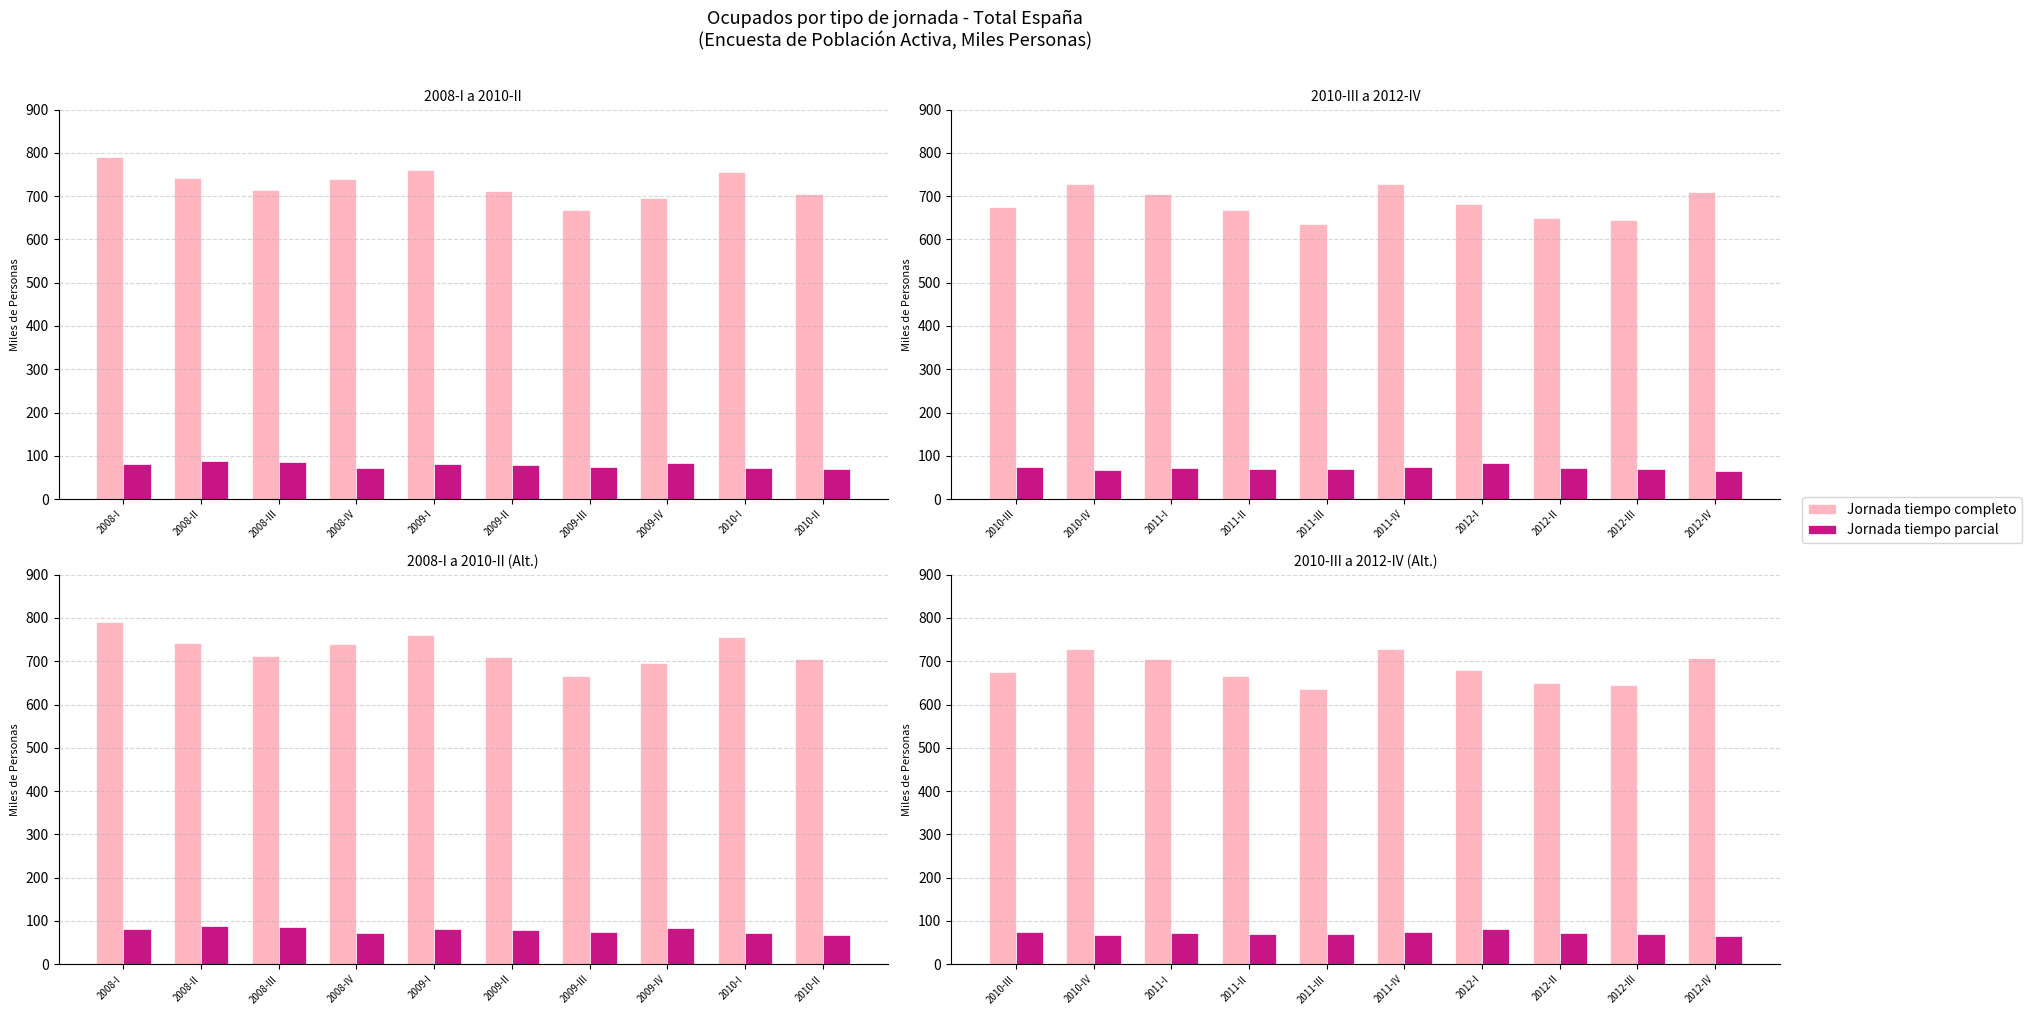

Which series has the largest range (max minus min)?

Jornada tiempo completo